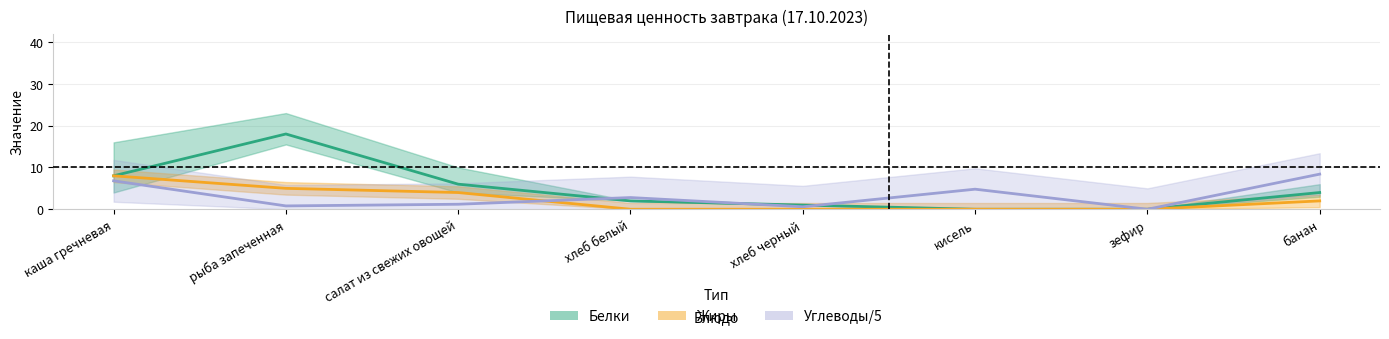

The value of Жиры at хлеб белый is 0.0. True or false?

True